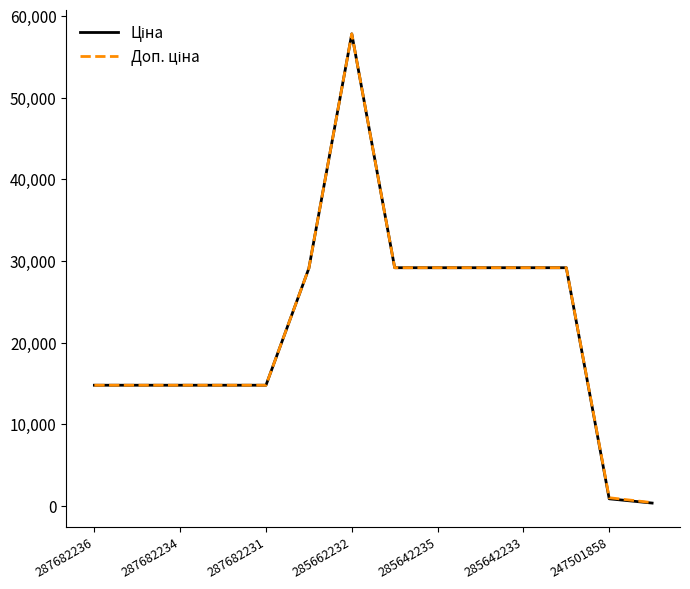

In Доп. ціна, how many points are higher than both neighbors (excluding endpoints)?

1